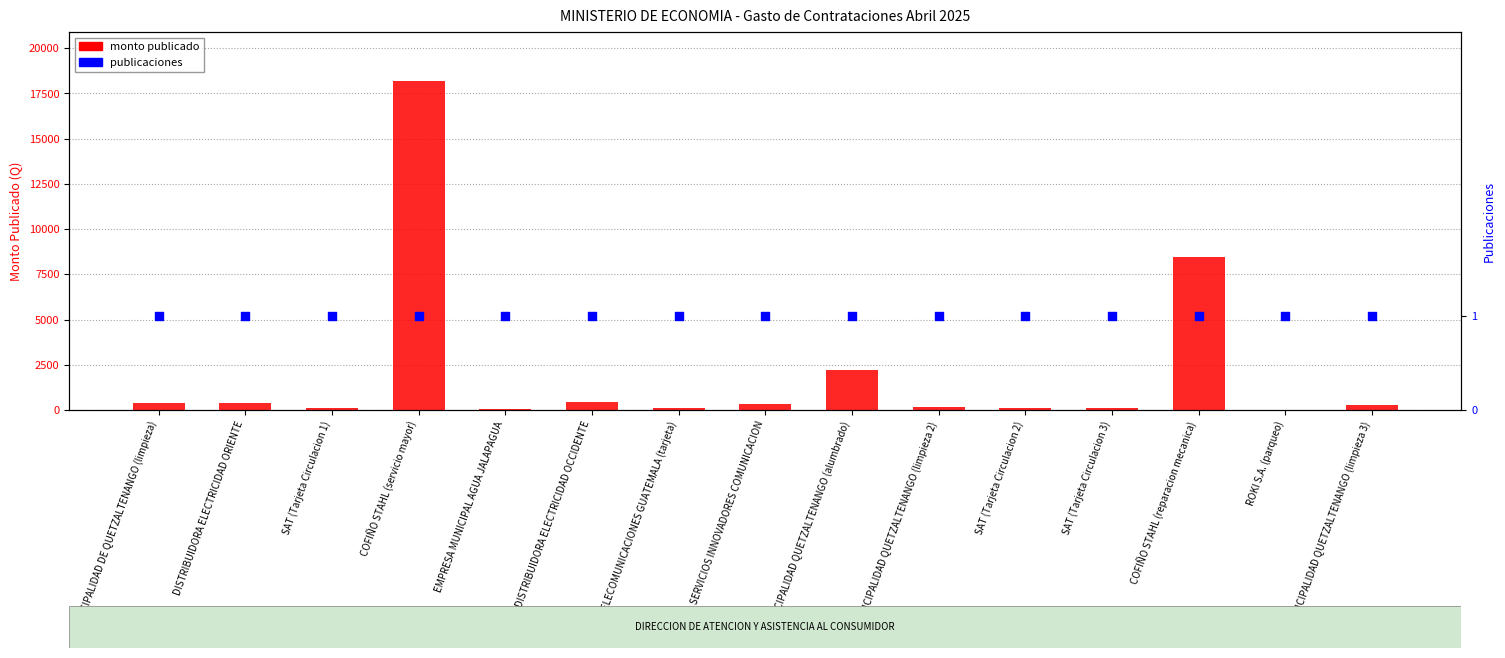

Which series has the largest total across all categories?

monto publicado